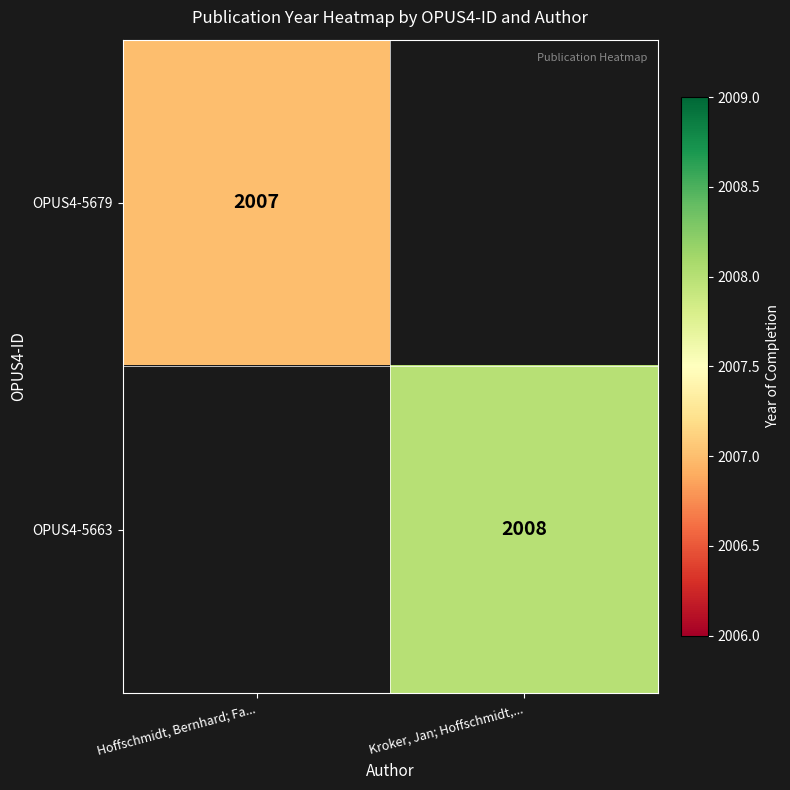

The OPUS4-5679 series shows 2007 at Hoffschmidt, Bernhard; Fa.... True or false?

True